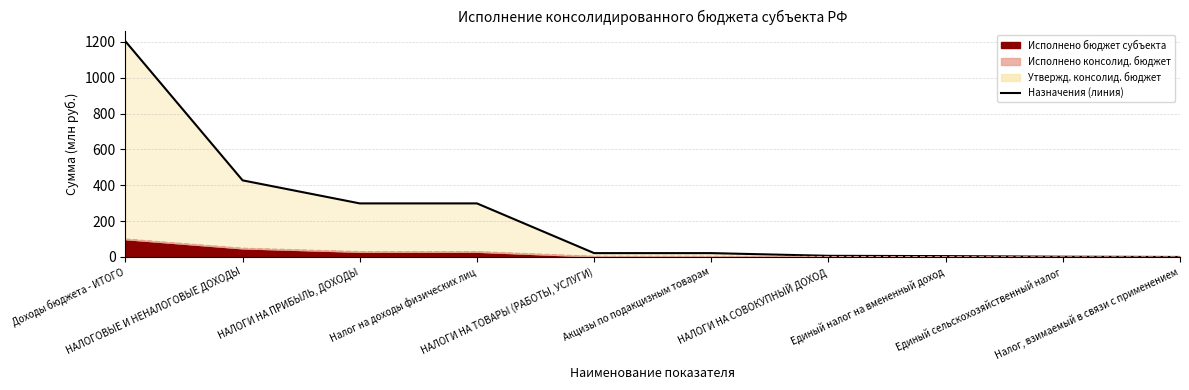

Reading right to left, list all the values displayed in this chart.

Утвержд. консолид. бюджет (линия): Налог, взимаемый в связи с применением=0.1	Единый сельскохозяйственный налог=1.5	Единый налог на вмененный доход=4.9	НАЛОГИ НА СОВОКУПНЫЙ ДОХОД=6.5	Акцизы по подакцизным товарам=21.6	НАЛОГИ НА ТОВАРЫ (РАБОТЫ, УСЛУГИ)=21.6	Налог на доходы физических лиц=299.0	НАЛОГИ НА ПРИБЫЛЬ, ДОХОДЫ=299.0	НАЛОГОВЫЕ И НЕНАЛОГОВЫЕ ДОХОДЫ=427.6	Доходы бюджета - ИТОГО=1203.3
Исполнено (линия): Налог, взимаемый в связи с применением=0.0	Единый сельскохозяйственный налог=0.5	Единый налог на вмененный доход=1.5	НАЛОГИ НА СОВОКУПНЫЙ ДОХОД=1.9	Акцизы по подакцизным товарам=3.4	НАЛОГИ НА ТОВАРЫ (РАБОТЫ, УСЛУГИ)=3.4	Налог на доходы физических лиц=29.6	НАЛОГИ НА ПРИБЫЛЬ, ДОХОДЫ=29.6	НАЛОГОВЫЕ И НЕНАЛОГОВЫЕ ДОХОДЫ=48.4	Доходы бюджета - ИТОГО=99.8